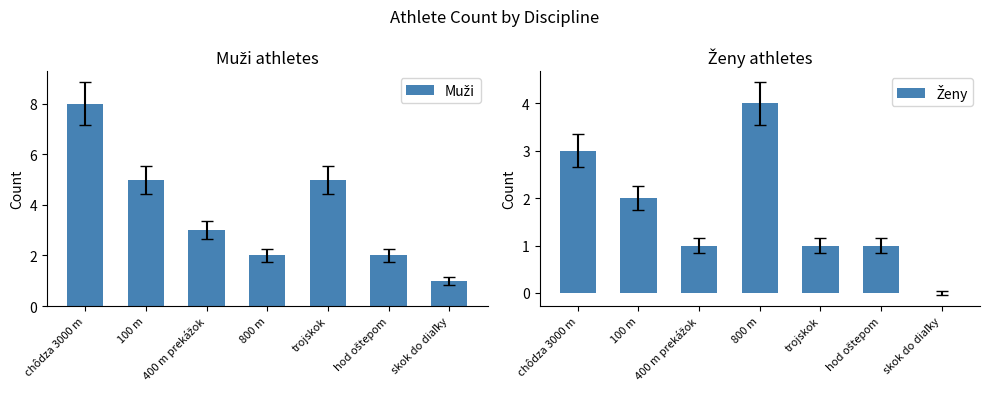

What is the difference between the second highest and minimum values in the Muži series?

4